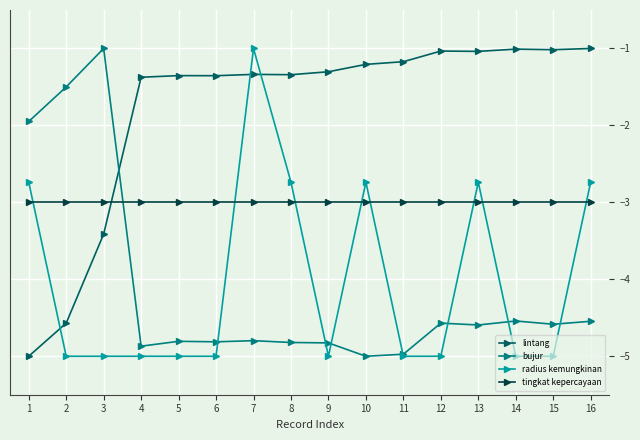

At 3, list the series in order from smallest to largest.

radius kemungkinan, lintang, tingkat kepercayaan, bujur